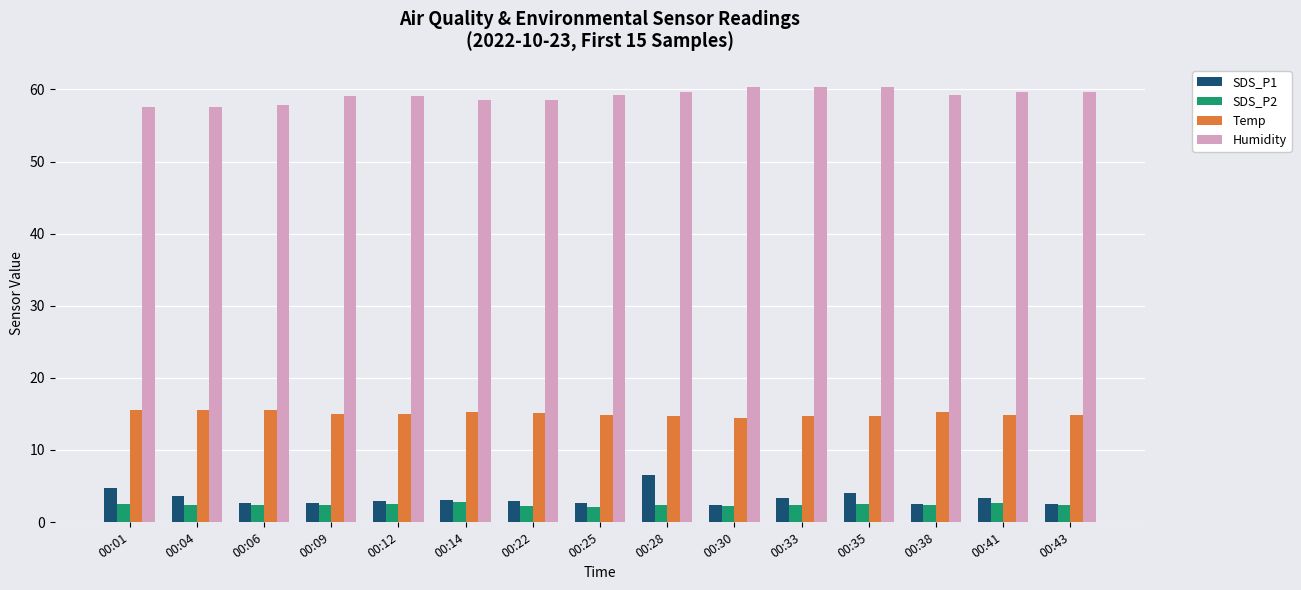

How many bars are there in each group?

4